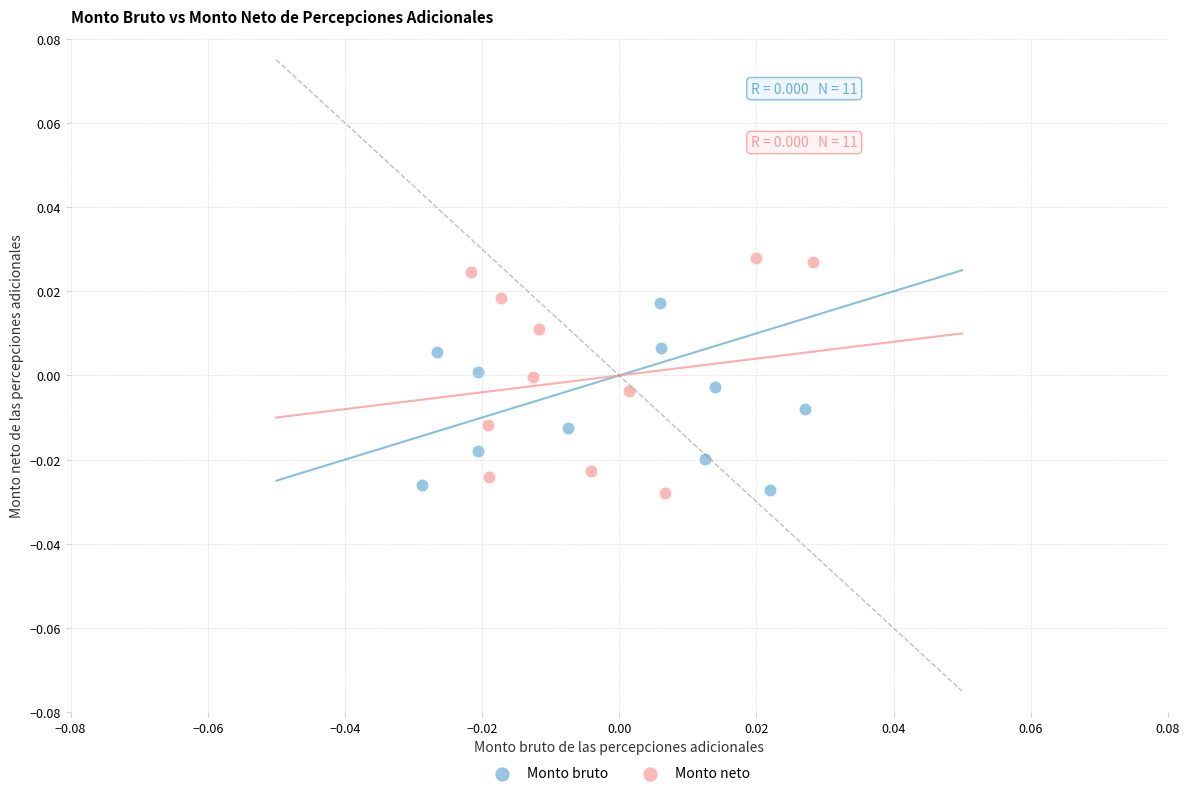

Which series contains the highest Y value?

Monto neto